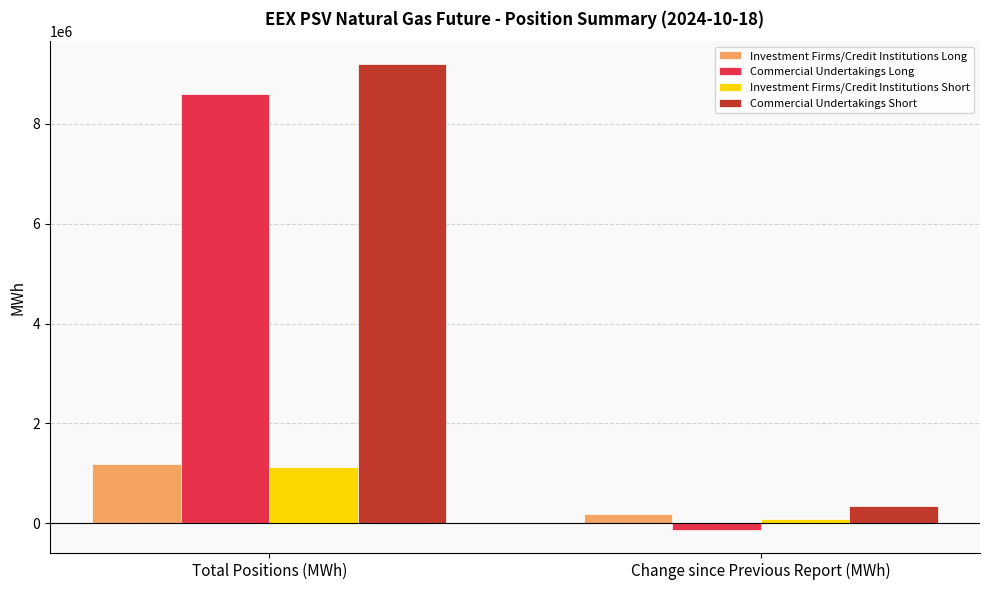

What position from the right is Total Positions (MWh)?

2